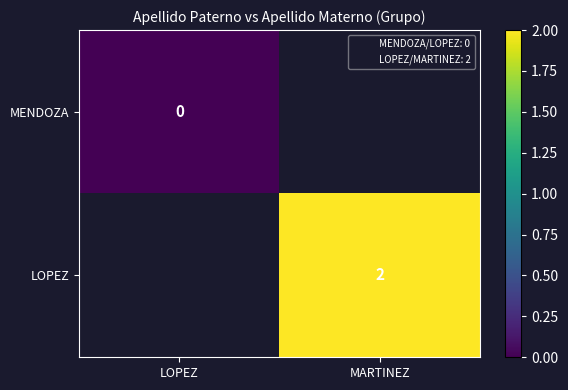

True or false: LOPEZ has a value of 1 at MARTINEZ.

False